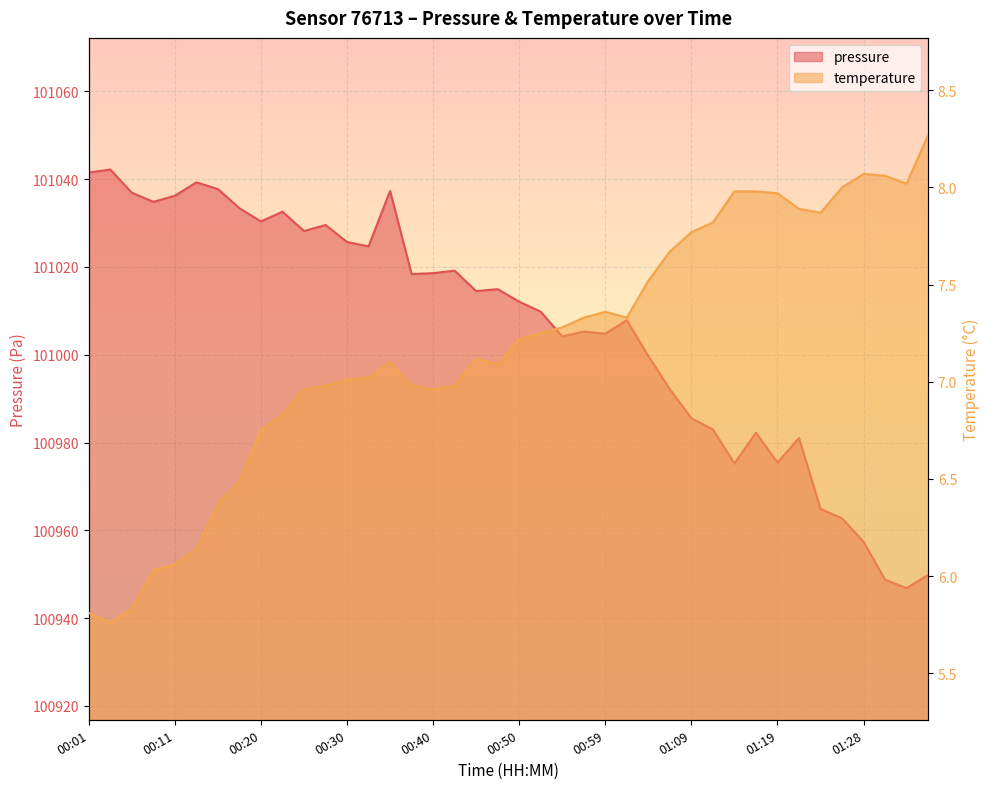

The temperature series shows 10.1 at 00:11. True or false?

False